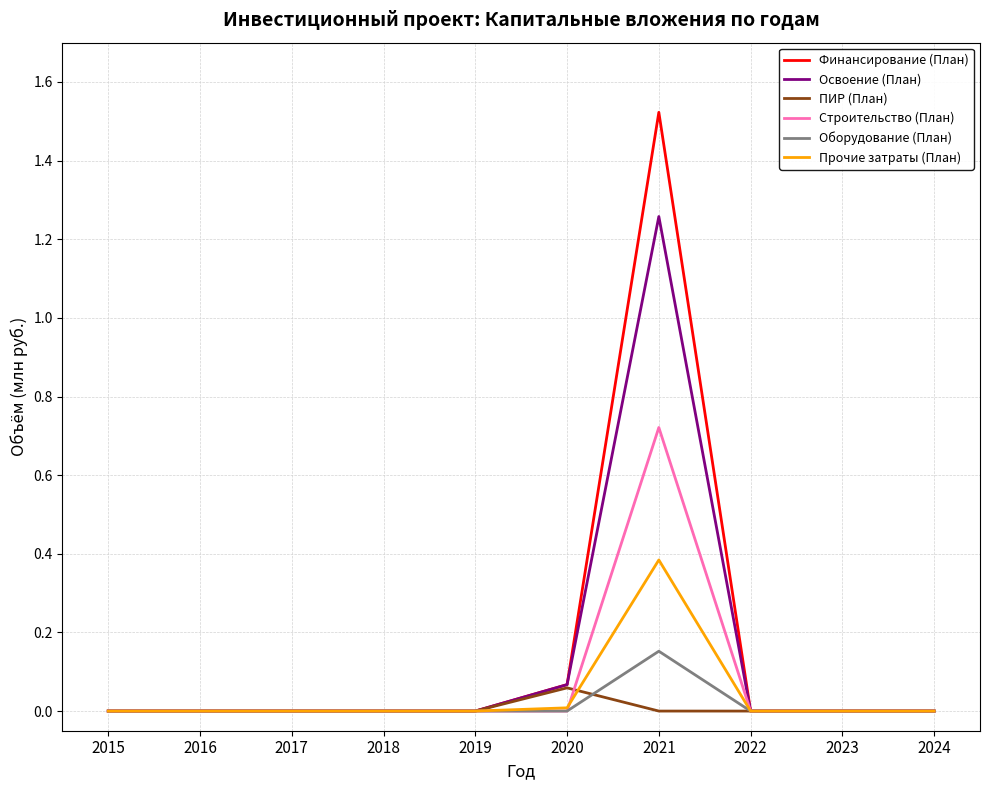

Is the value of Прочие затраты (План) at 2021 greater than the value of ПИР (План) at 2020?

Yes